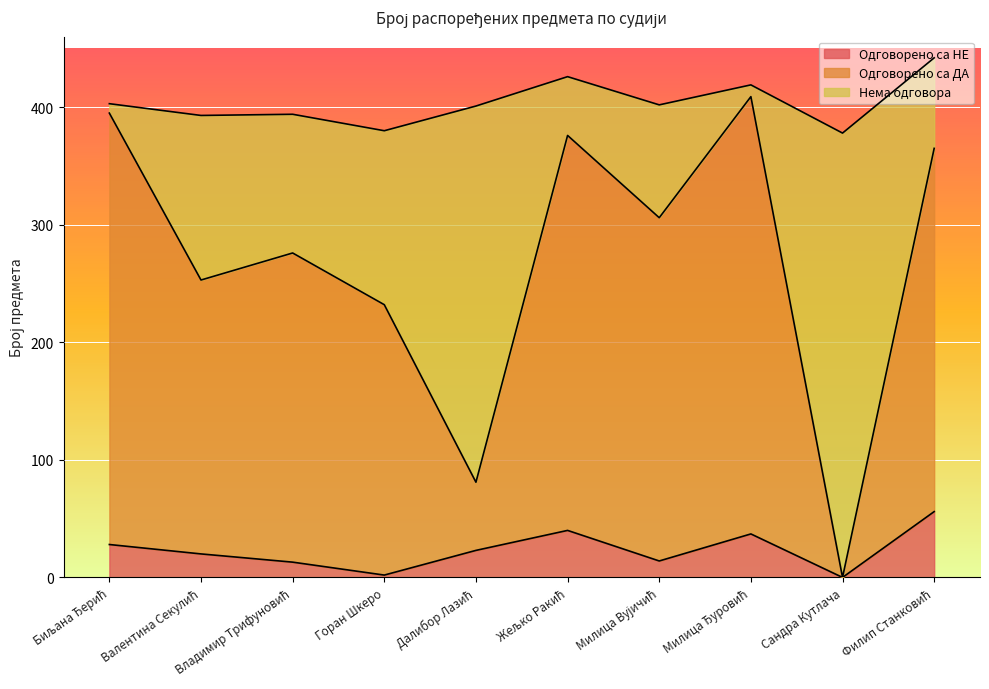

At which label does Одговорено са НЕ first exceed 23?

Биљана Ђерић